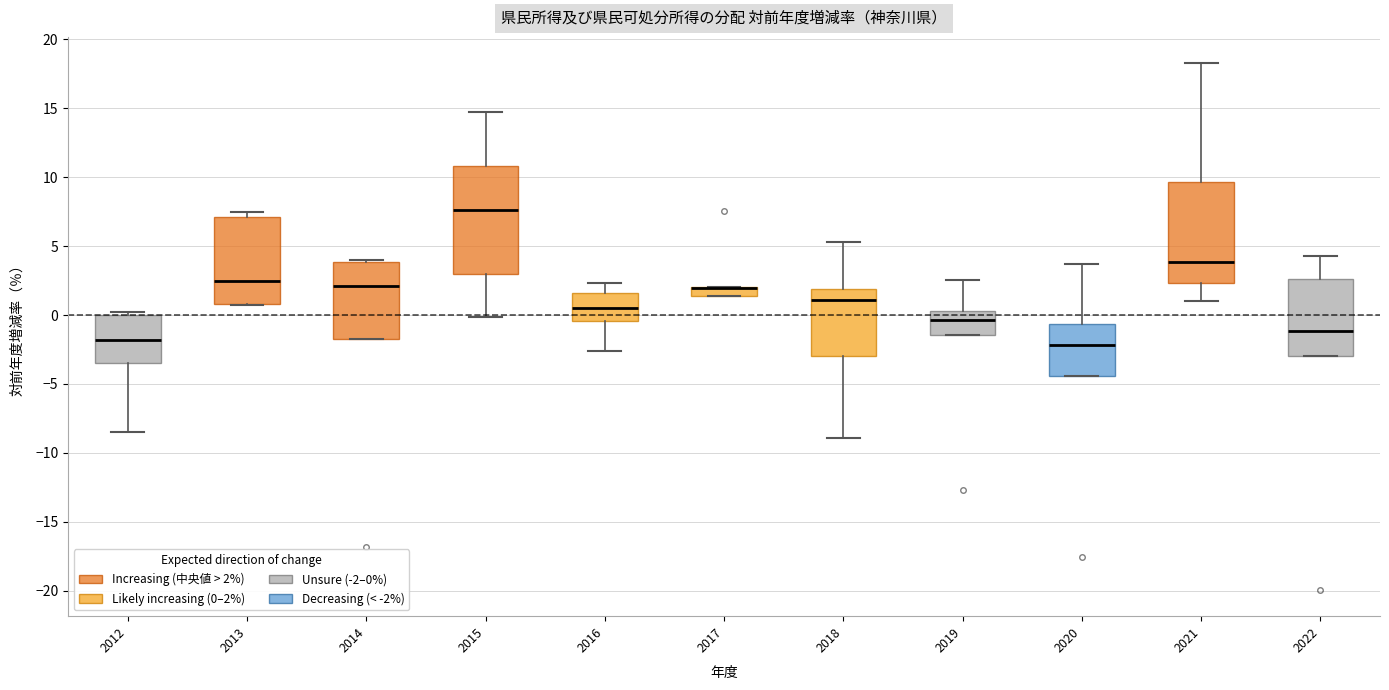

Where is the lower edge of the box at x = 2012 on the y-axis? The values are not printed on the chart, so give them approximately, as read against the axis.

-3.5